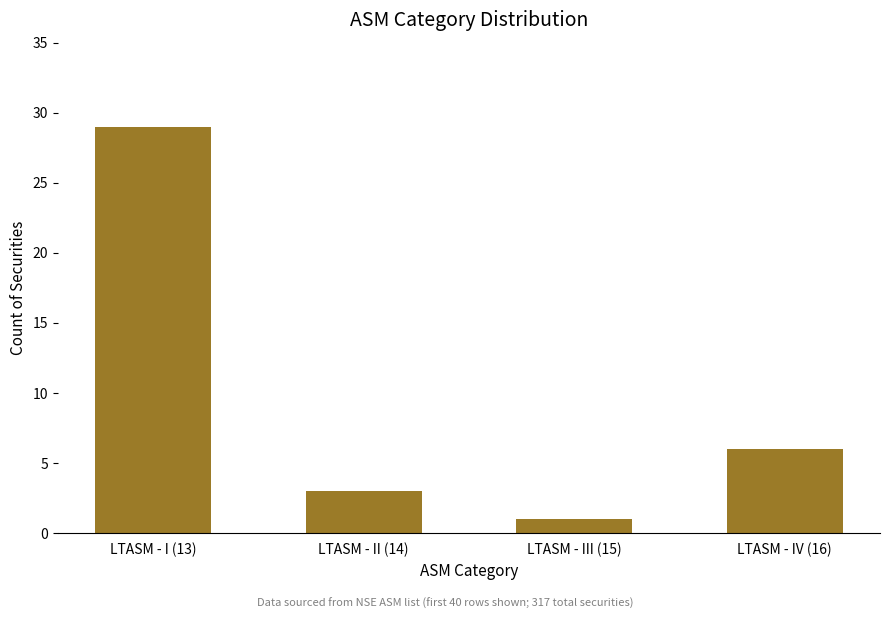

What position from the left is LTASM - I (13)?

1